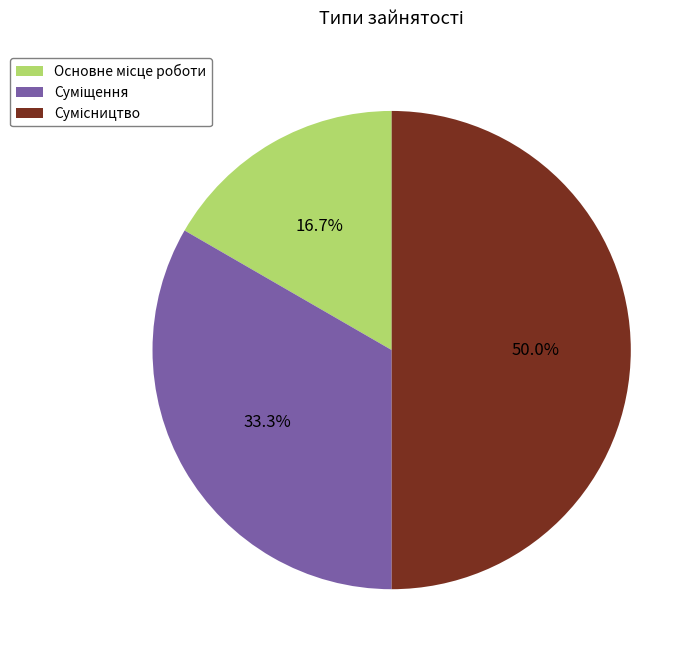

Count the number of slices in the pie.

3